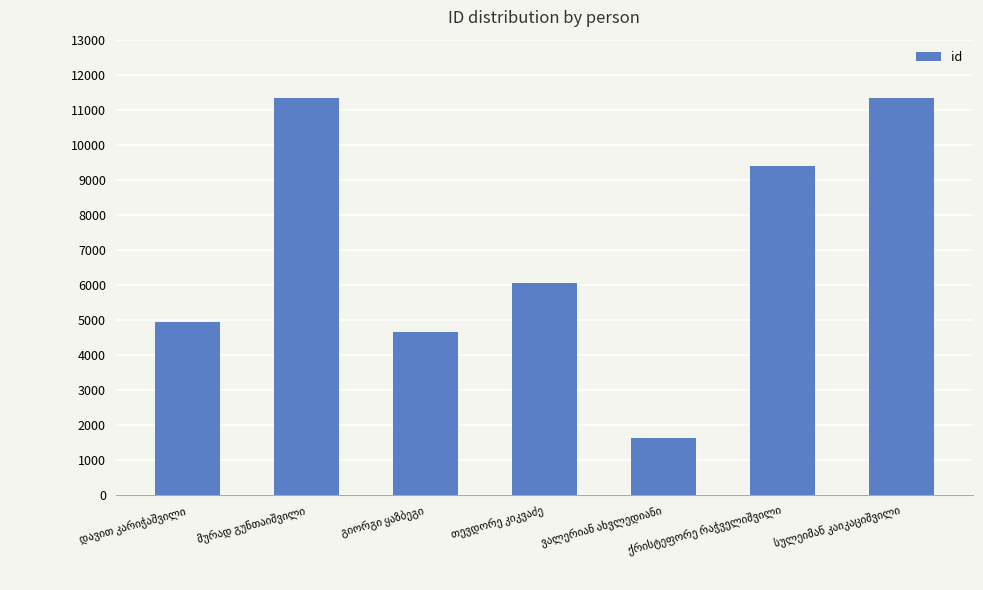

How many series are shown in this chart?

1